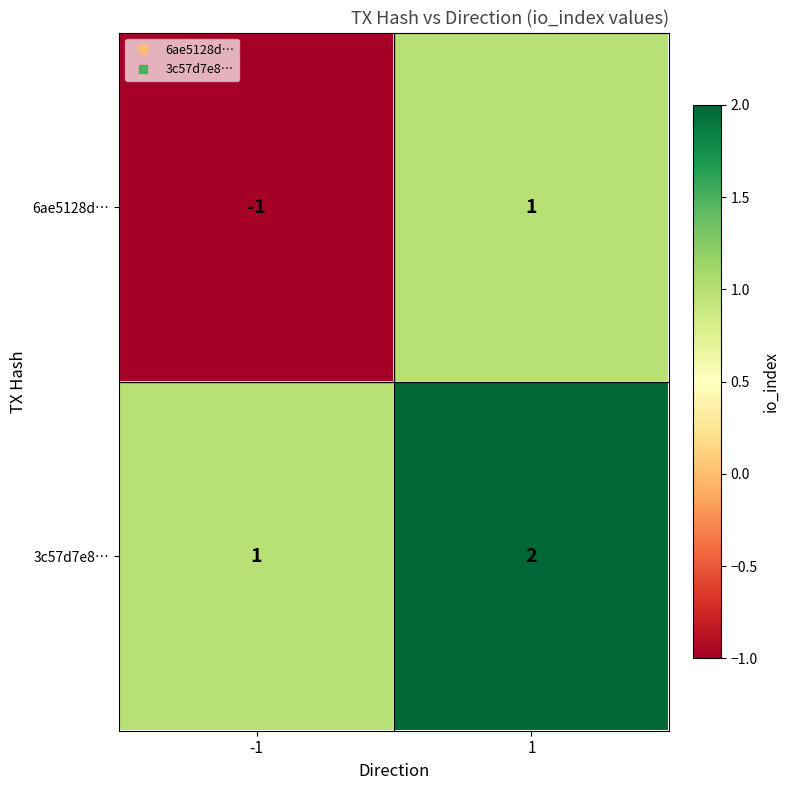

True or false: 6ae5128d… has a value of 1 at 1.

True